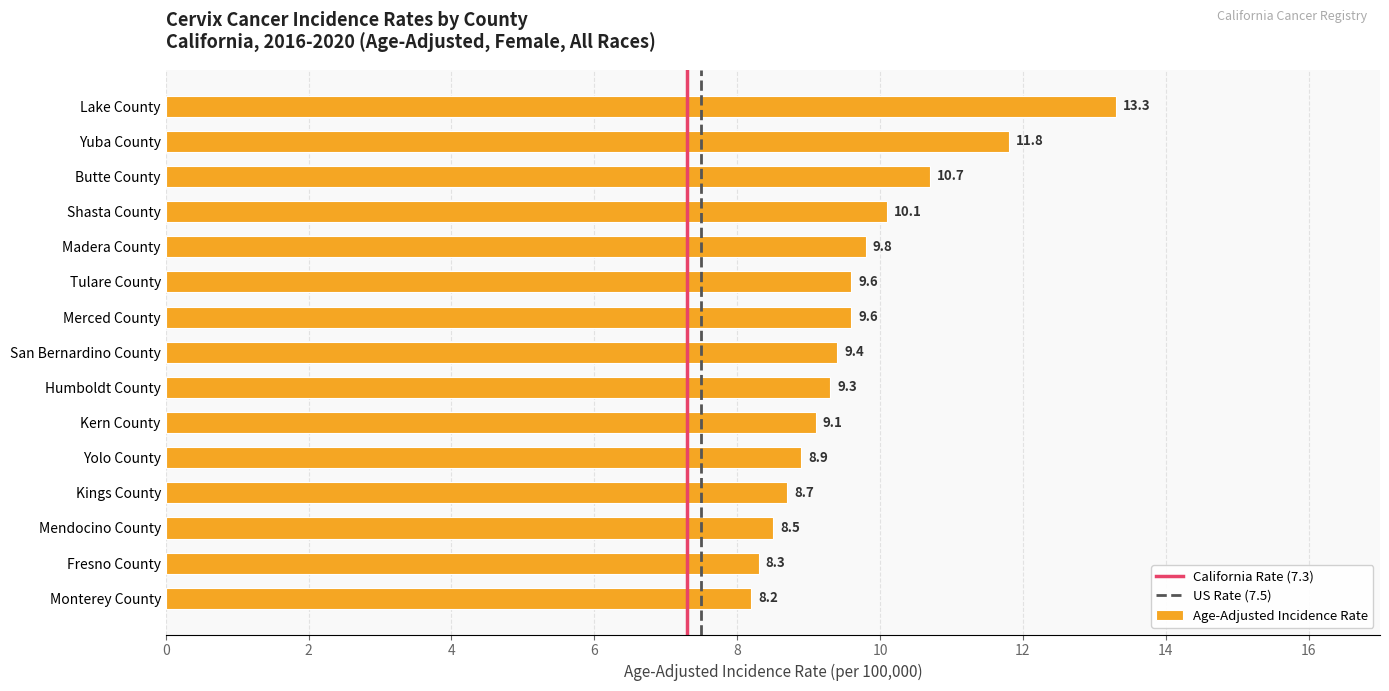

Reading top to bottom, extract all data points from this chart.

Lake County=13.3	Yuba County=11.8	Butte County=10.7	Shasta County=10.1	Madera County=9.8	Tulare County=9.6	Merced County=9.6	San Bernardino County=9.4	Humboldt County=9.3	Kern County=9.1	Yolo County=8.9	Kings County=8.7	Mendocino County=8.5	Fresno County=8.3	Monterey County=8.2